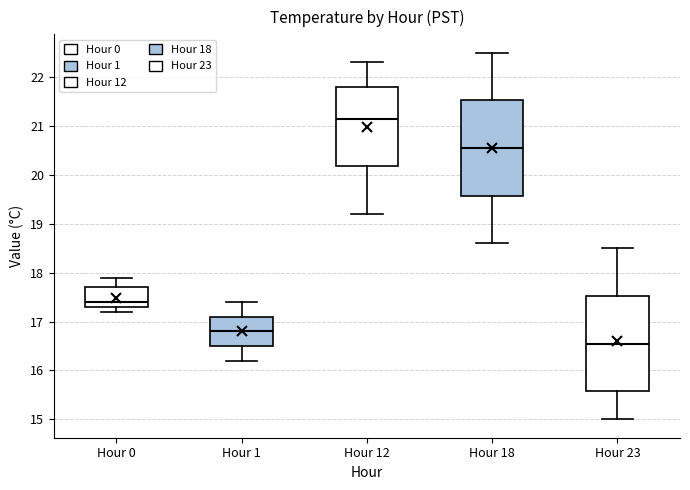

Where does the median line of the box for Hour 18 sit on the y-axis? The values are not printed on the chart, so give them approximately, as read against the axis.

20.6